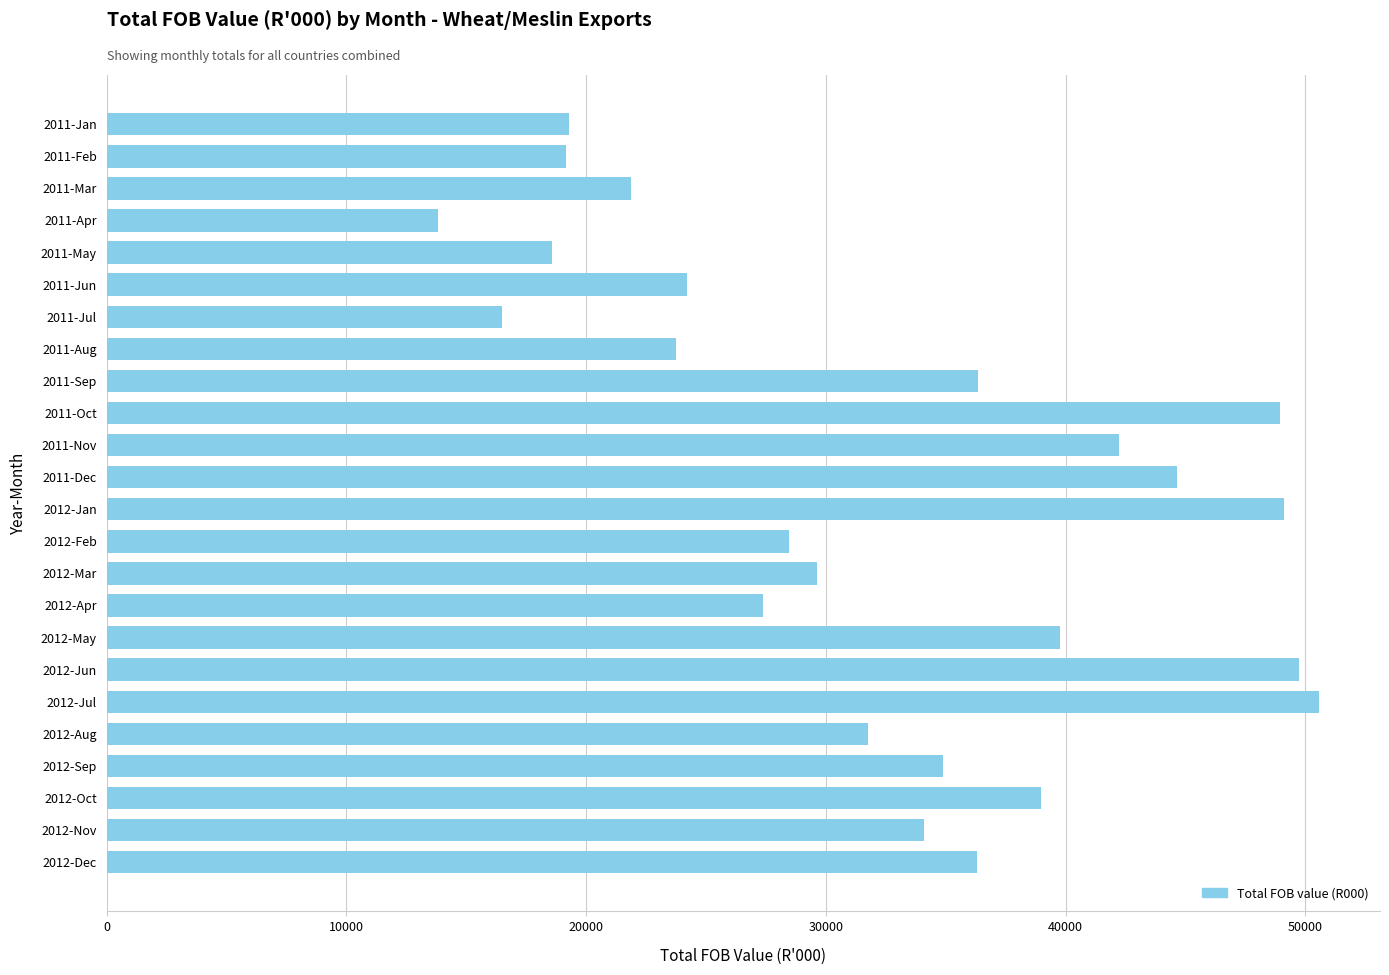

What is the change in value from 2011-Nov to 2012-Nov?

-8120.4